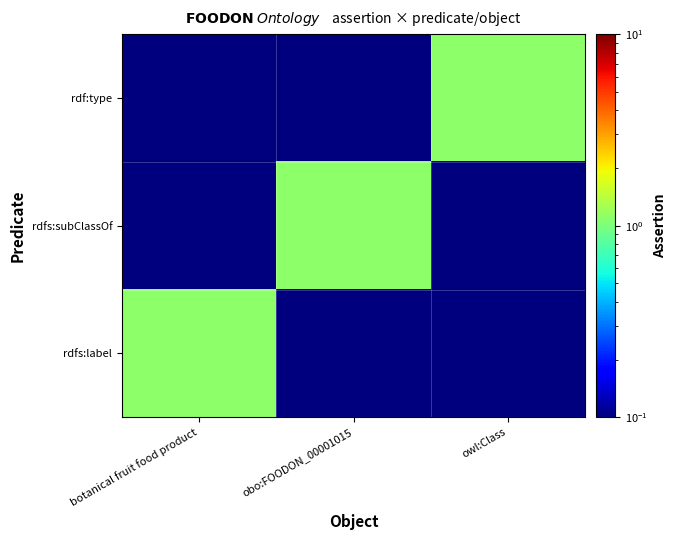

List the series in order of their peak value, highest first.

rdfs:label, rdfs:subClassOf, rdf:type